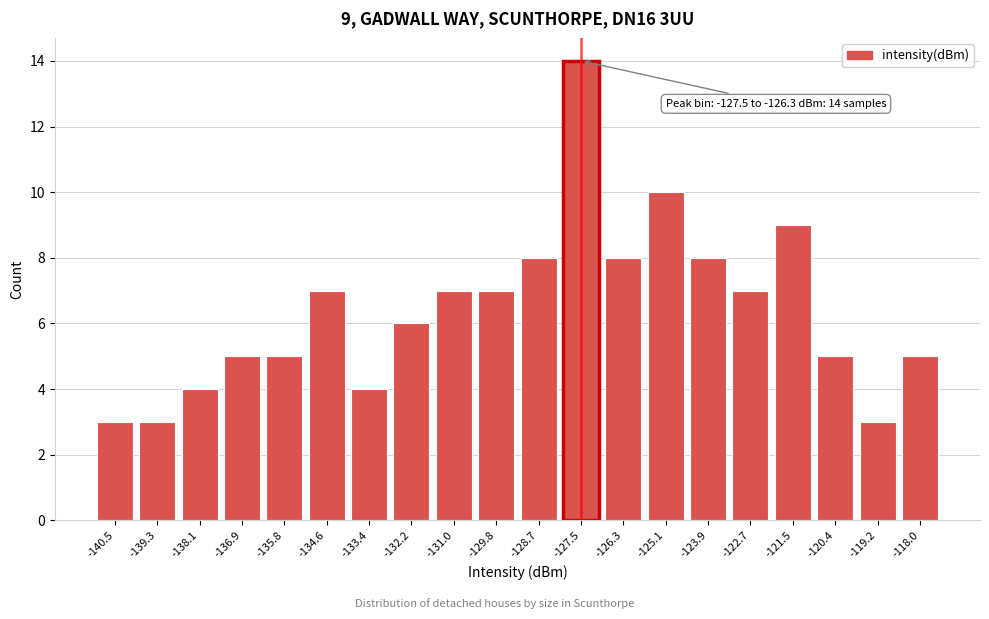

Reading left to right, transcribe all the data shown in this chart.

3	3	4	5	5	7	4	6	7	7	8	14	8	10	8	7	9	5	3	5